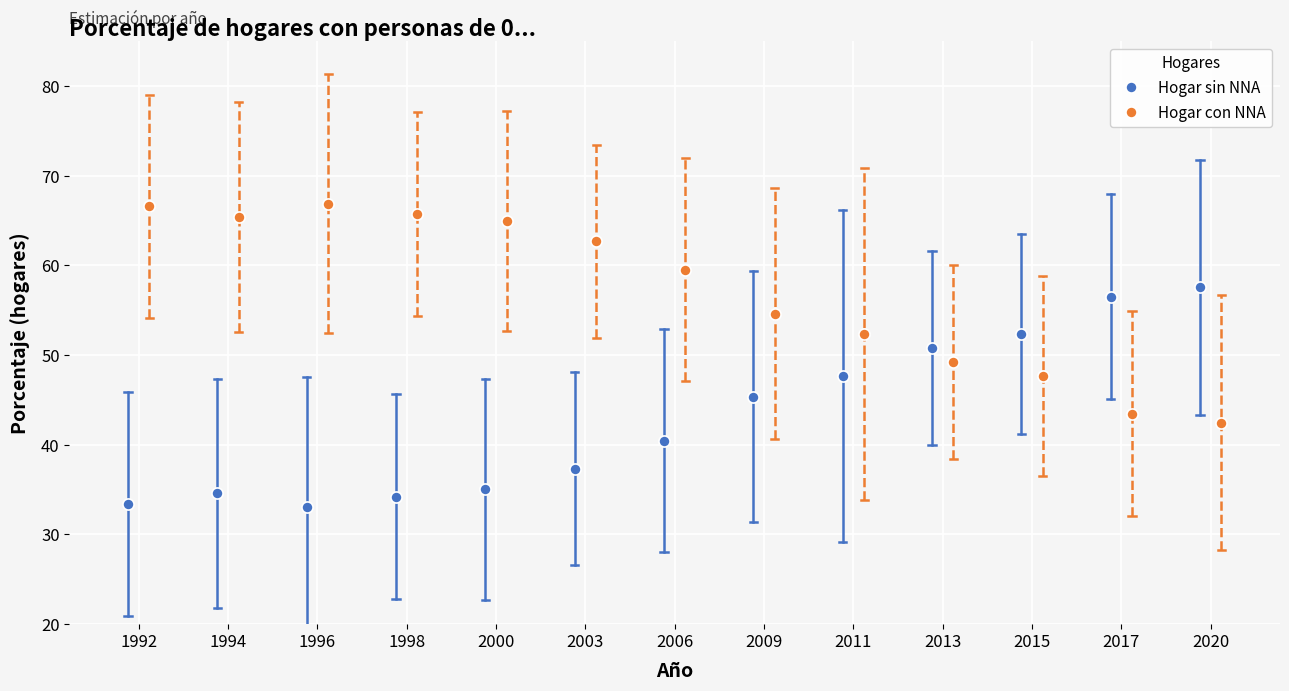

Which has a higher value, 2000 or 1996?

2000